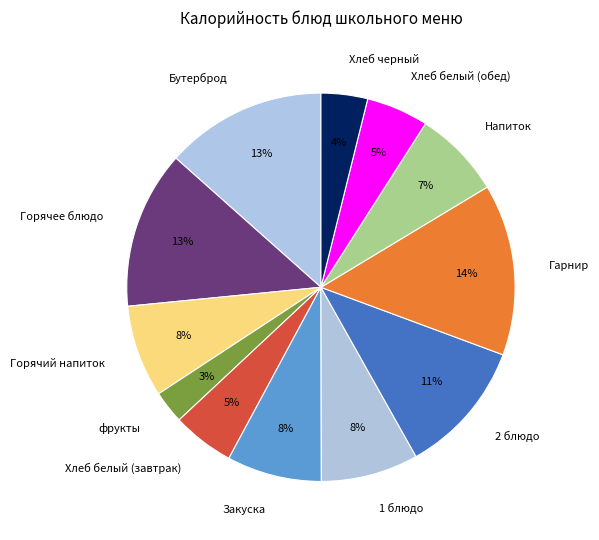

Which category has the biggest portion of the pie?

Гарнир